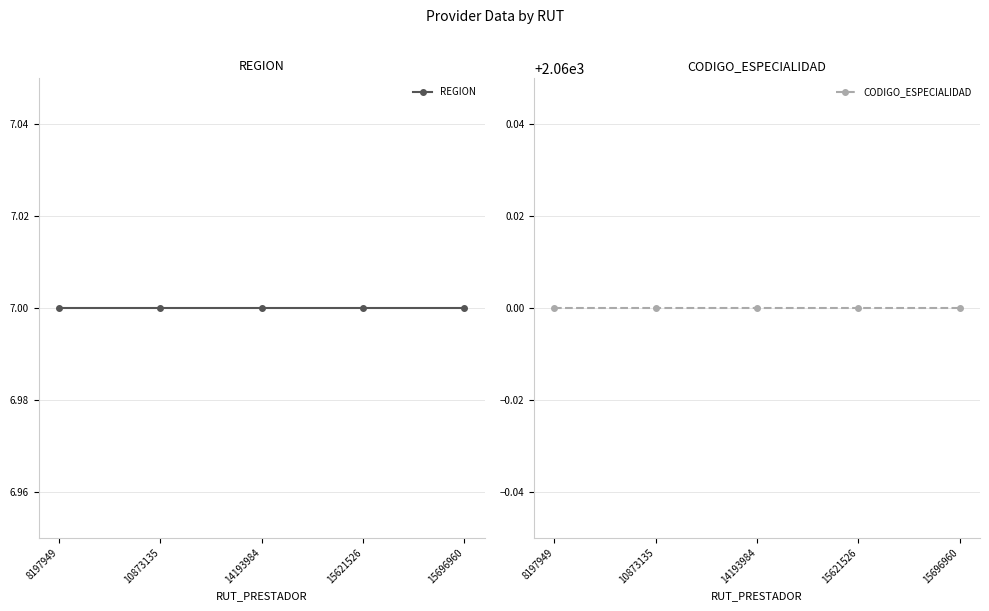

Rank the series at 8197949 from lowest to highest value.

REGION, CODIGO_ESPECIALIDAD